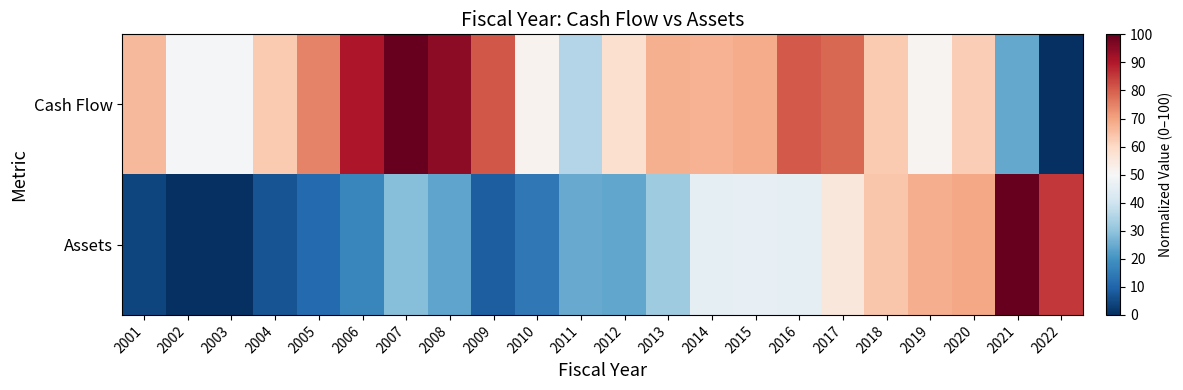

At which category is the sum across all series the highest?

2017